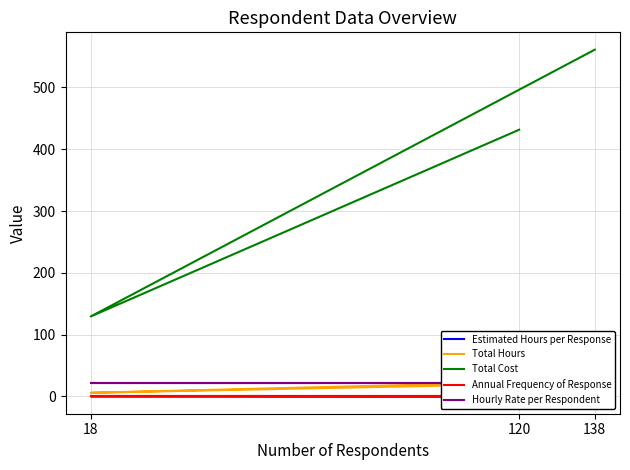

At which label is Total Hours closest to 16?

120